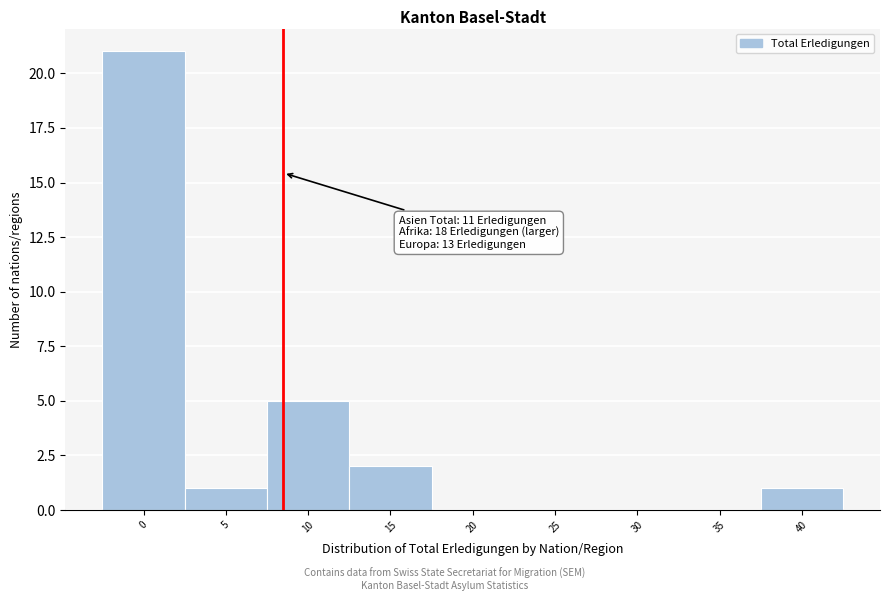

Reading left to right, extract all data points from this chart.

0=21	5=1	10=5	15=2	20=0	25=0	30=0	35=0	40=1